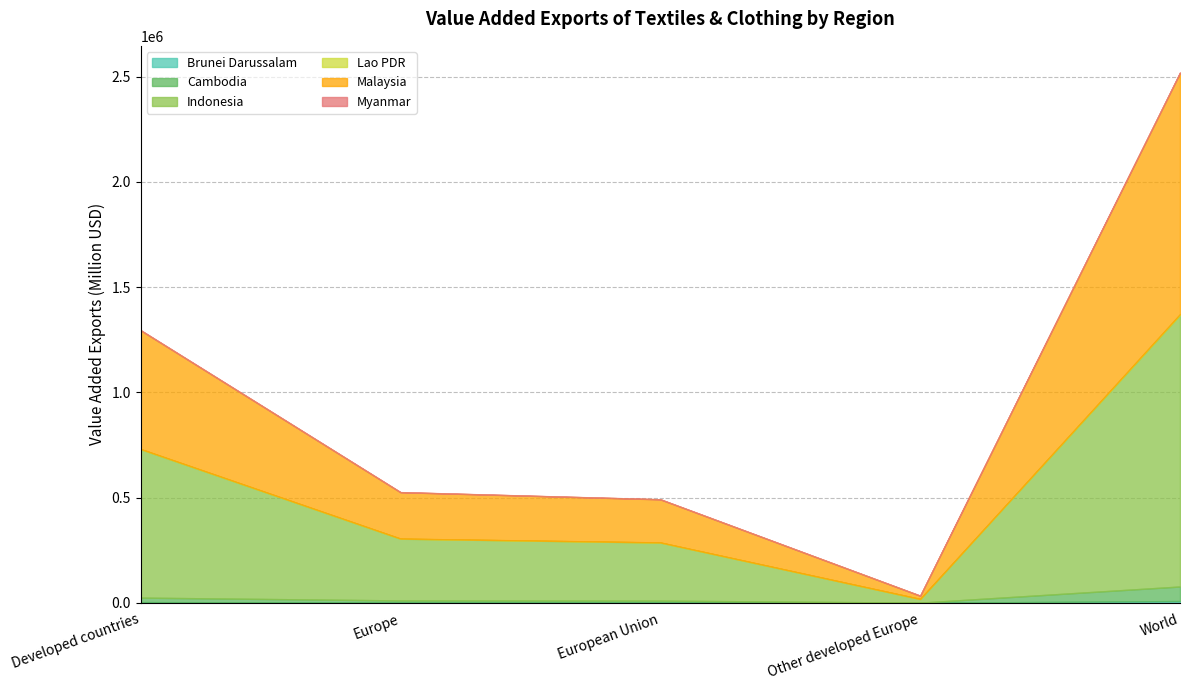

Between Developed countries and Other developed Europe, which series saw the biggest shift?

Indonesia